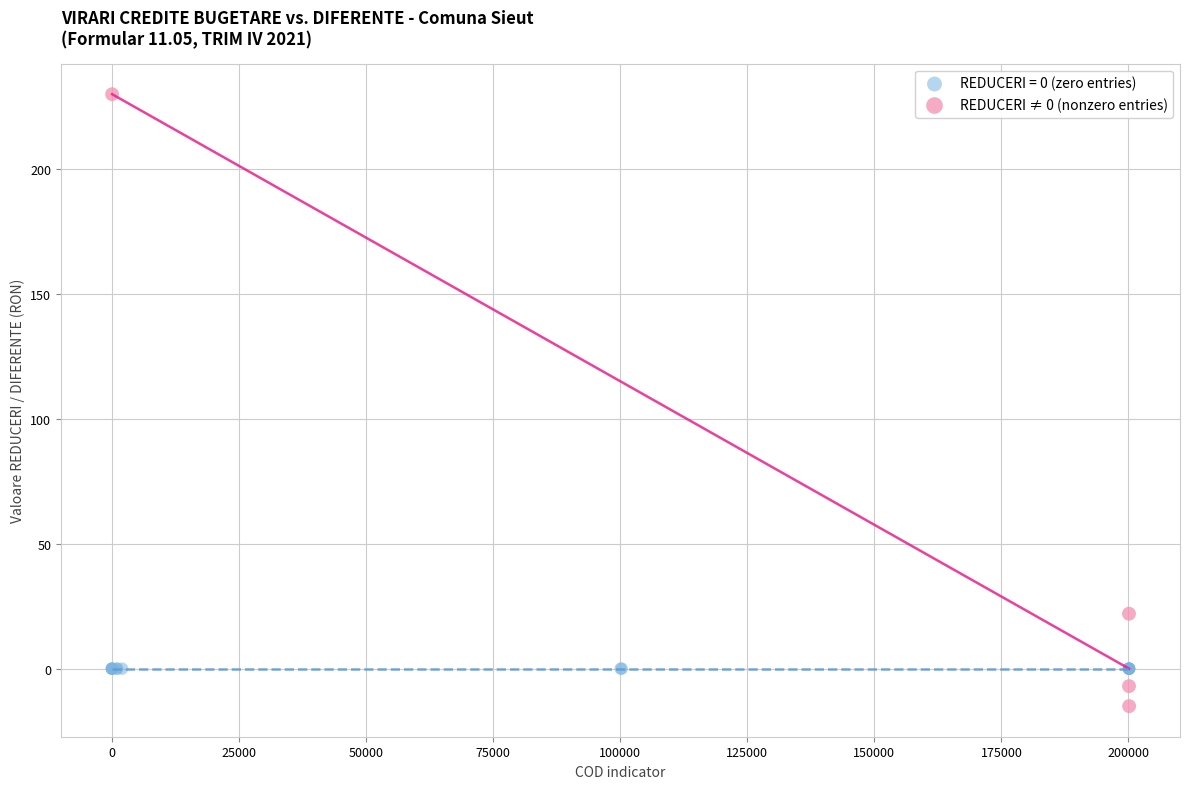

Which series reaches the maximum Y coordinate?

REDUCERI ≠ 0 (nonzero entries)